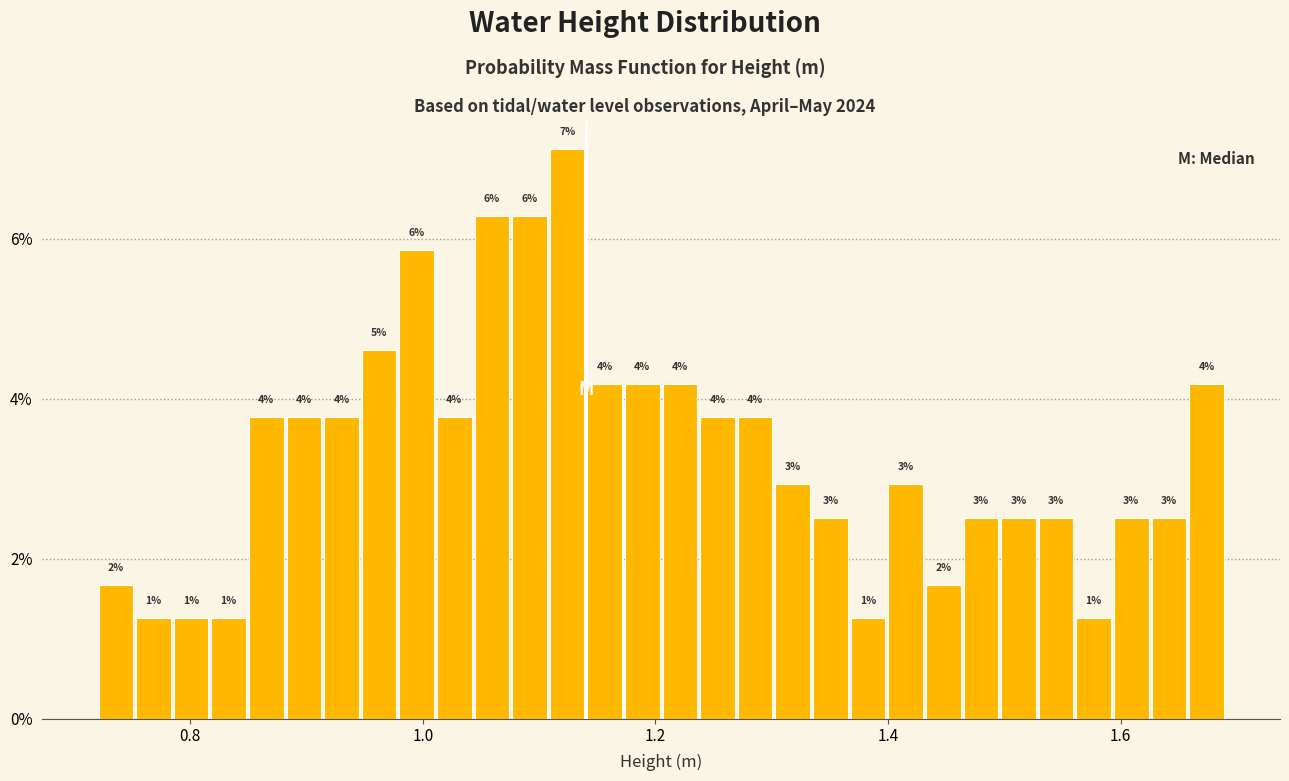

Read against the x-axis, roughly where is the centre of the tallest bar?

1.12